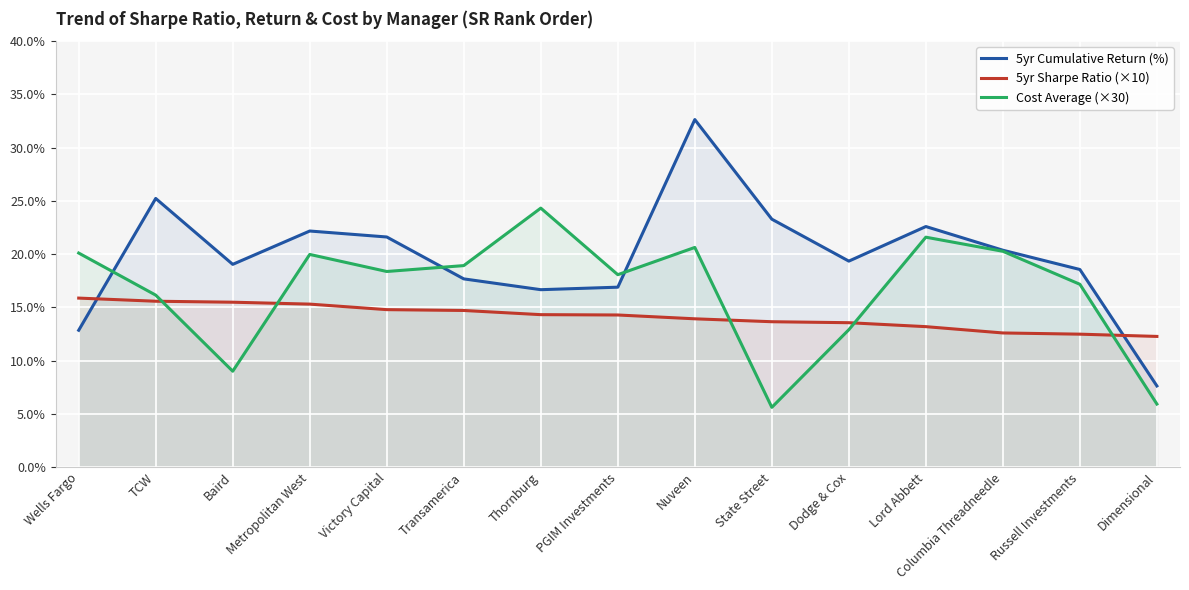

What is the difference between the 5yr Sharpe Ratio (×10) values at Victory Capital and Lord Abbett?

1.6